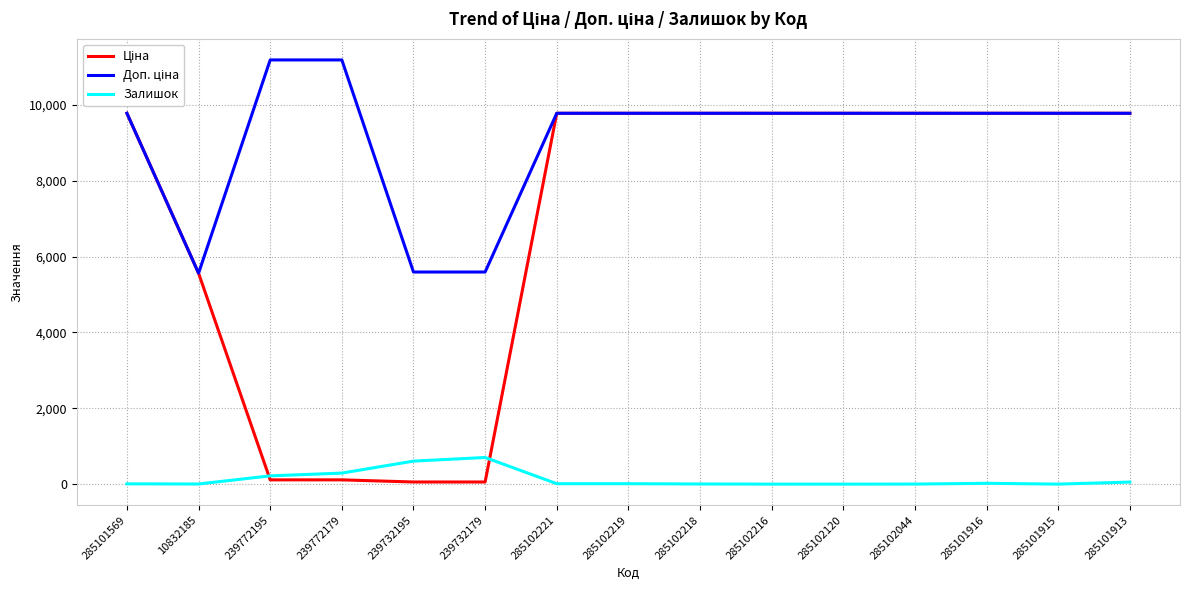

Is it true that Залишок equals 0.0 at 285101915?

True